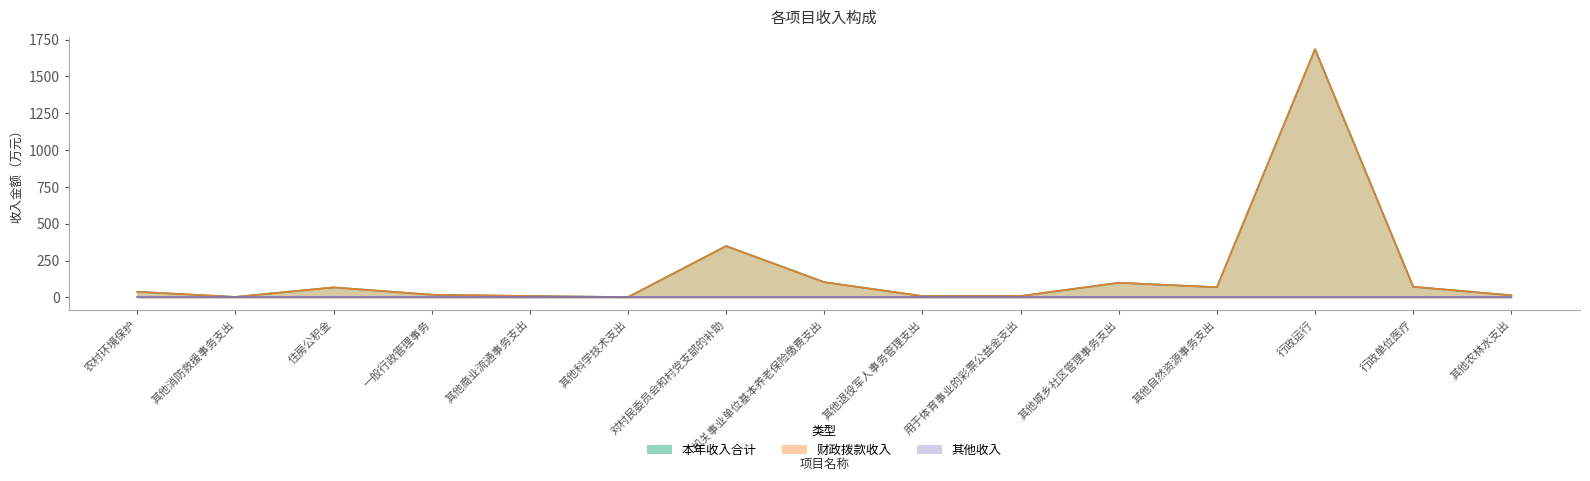

At which label does 财政拨款收入 reach its peak?

行政运行